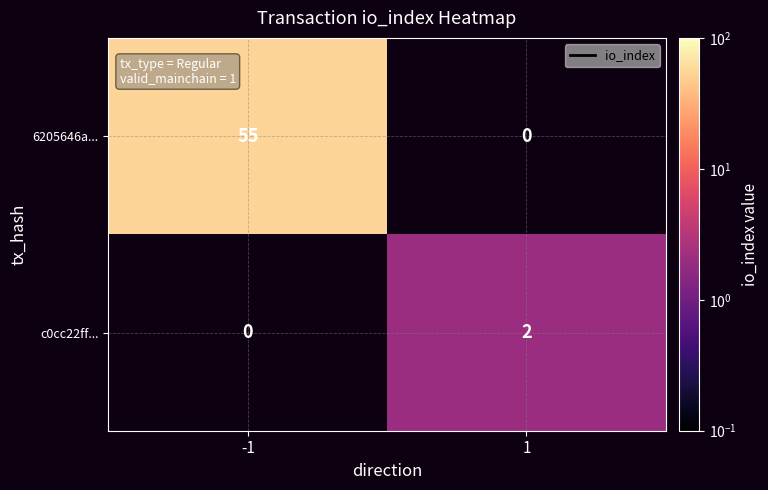

True or false: 6205646a... has a value of 55 at -1.

True